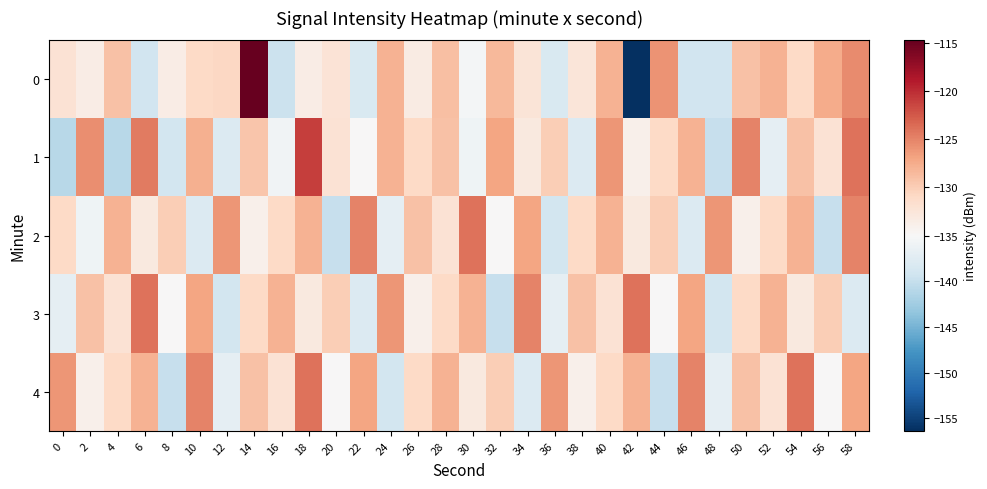

Which series changed the most between 32 and 46?

3